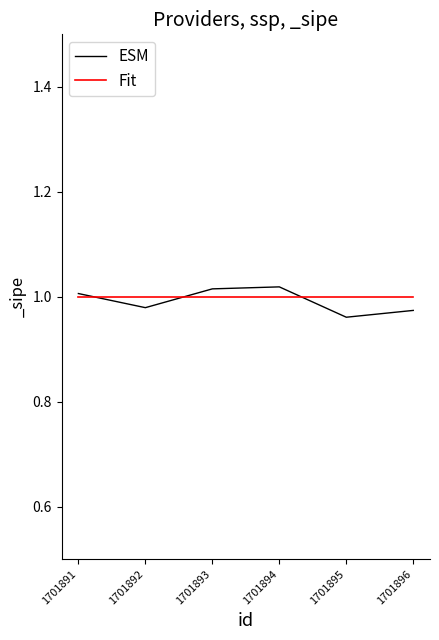

The ESM series shows 1.0 at 1701892. True or false?

True